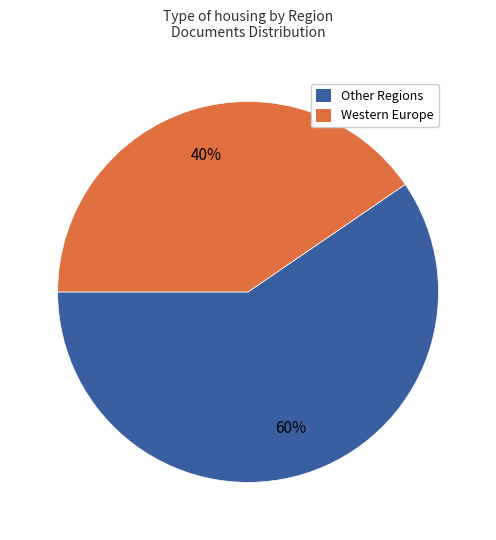

Is there any slice that represents more than half of the pie?

Yes